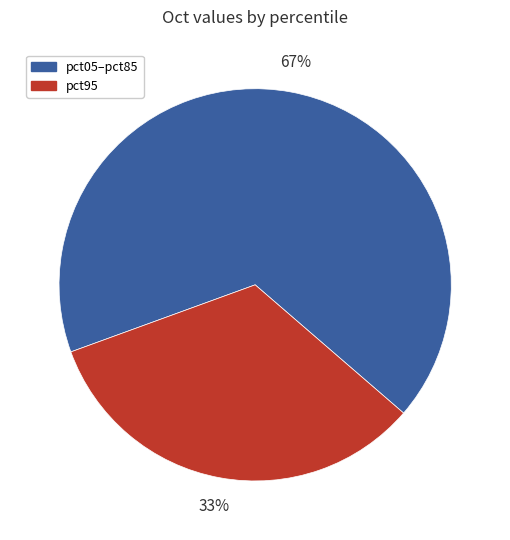

To the nearest percent, what percentage of the pie is pct95?

33%